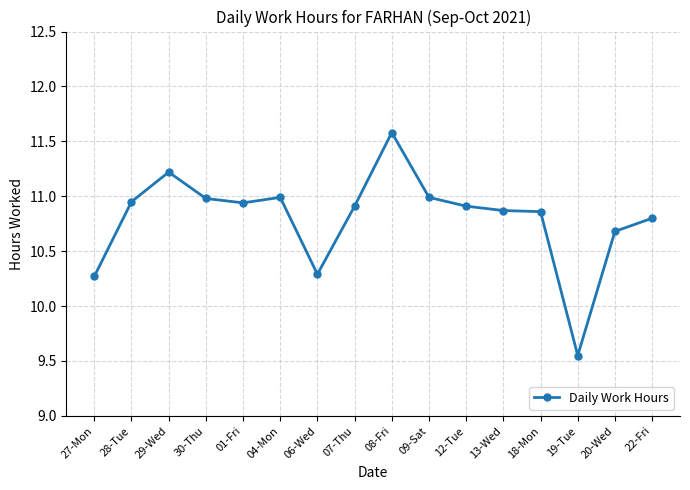

At which label does the data first exceed 10?

27-Mon